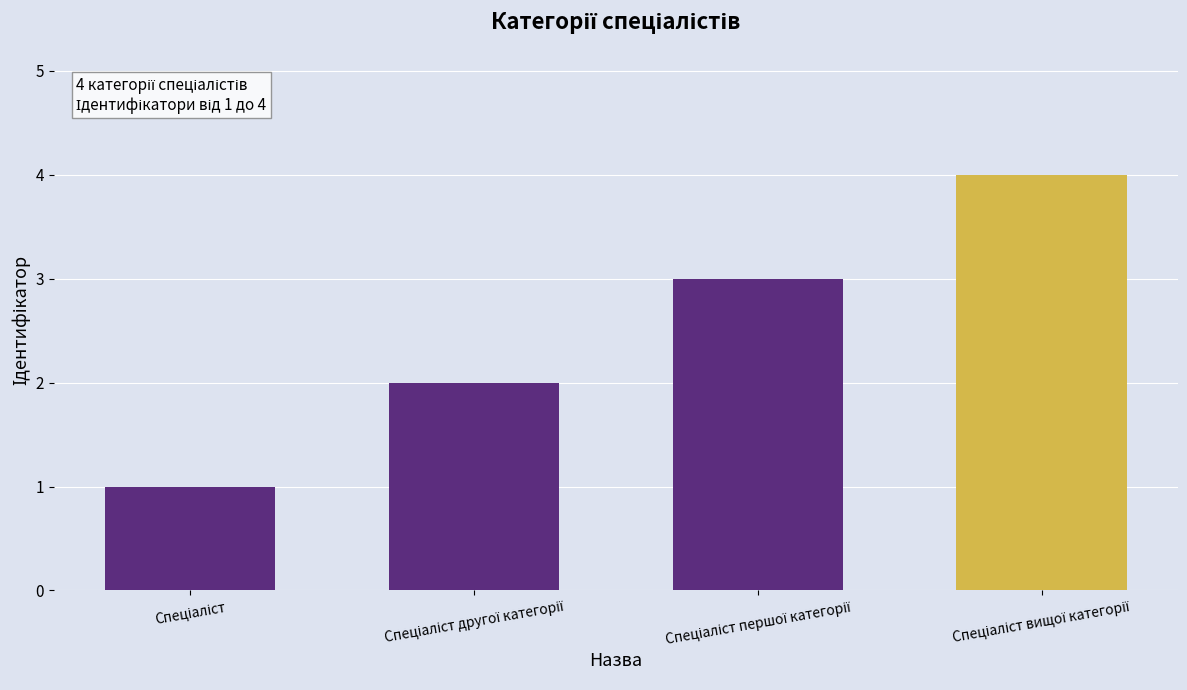

What is the maximum value shown in the chart?

4